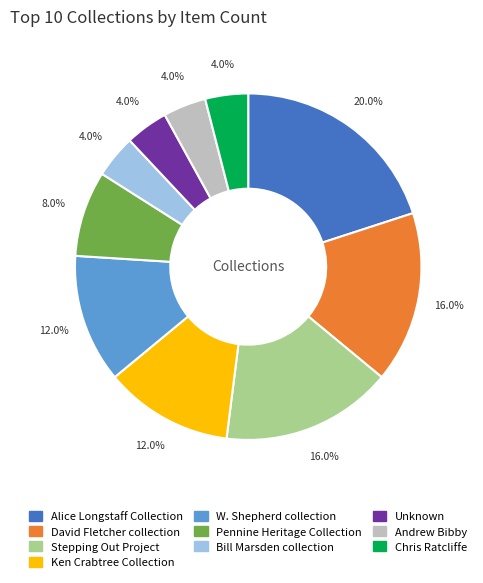

Which has a higher value, David Fletcher collection or Andrew Bibby?

David Fletcher collection